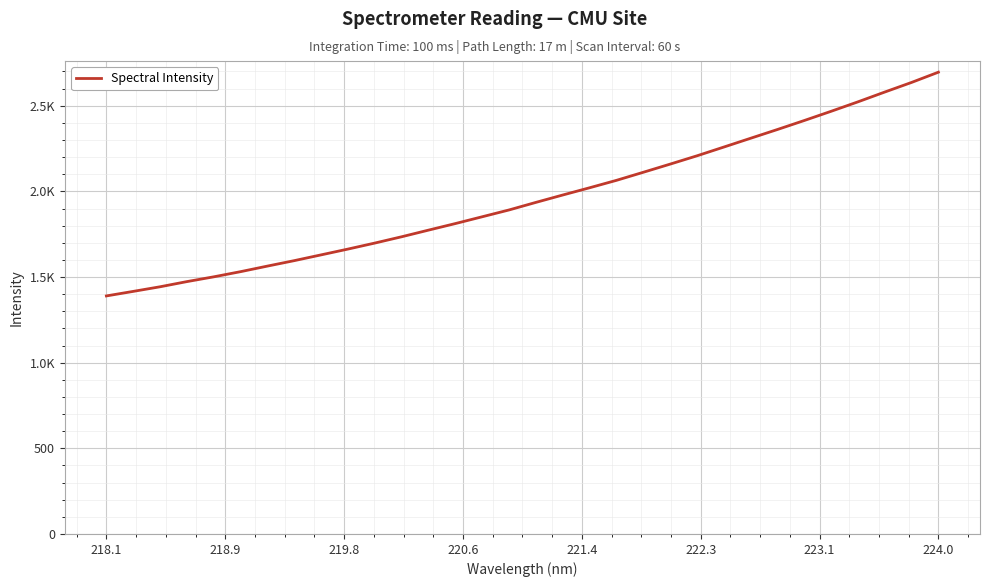

Does the chart display data point markers on the line(s)?

No